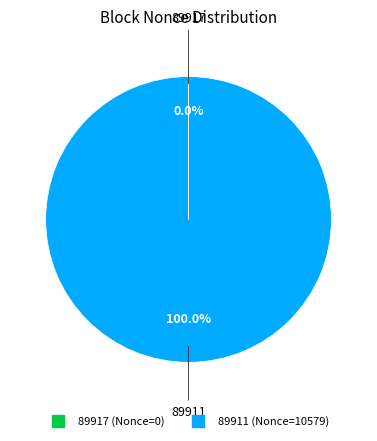

Is there a majority slice in this chart?

Yes